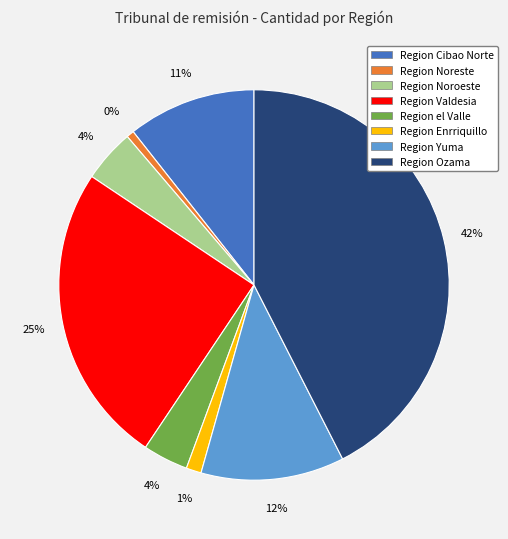

Is the sum of Region Yuma and Region Valdesia greater than half?

No